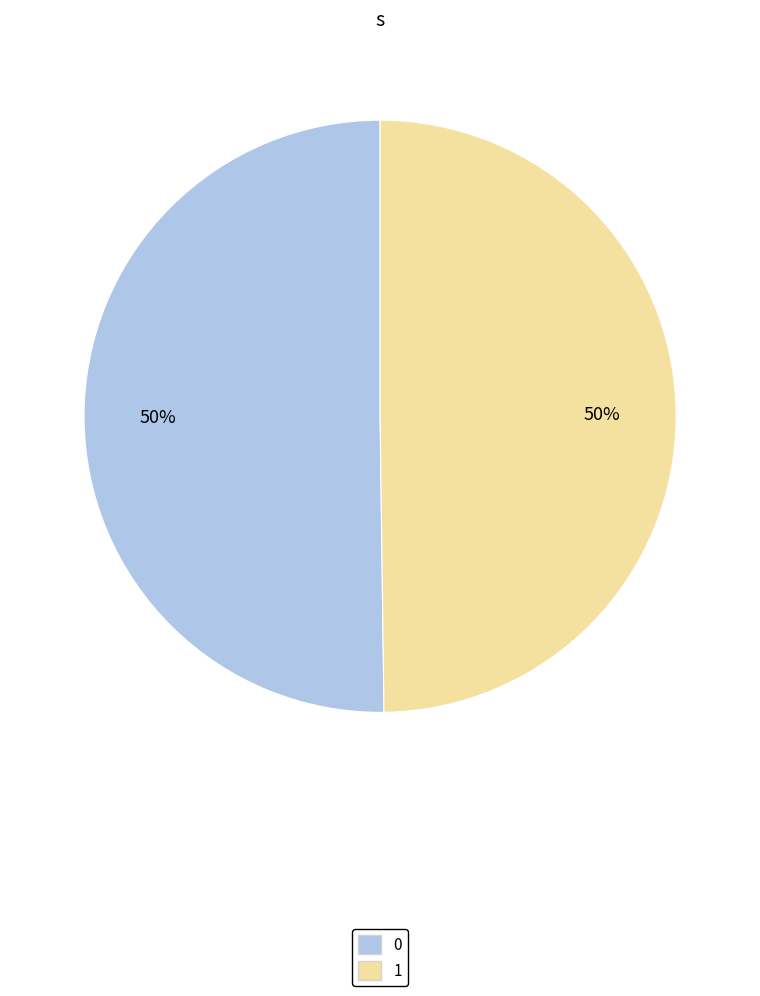

True or false: 1 accounts for 50% of the total.

True